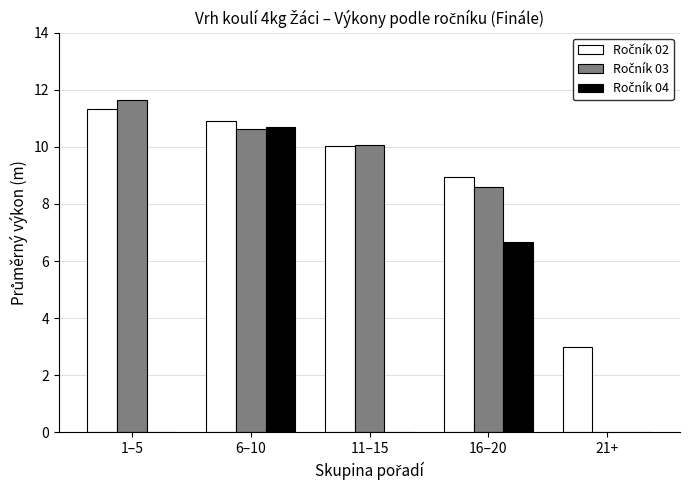

What is the greatest value displayed?

11.6